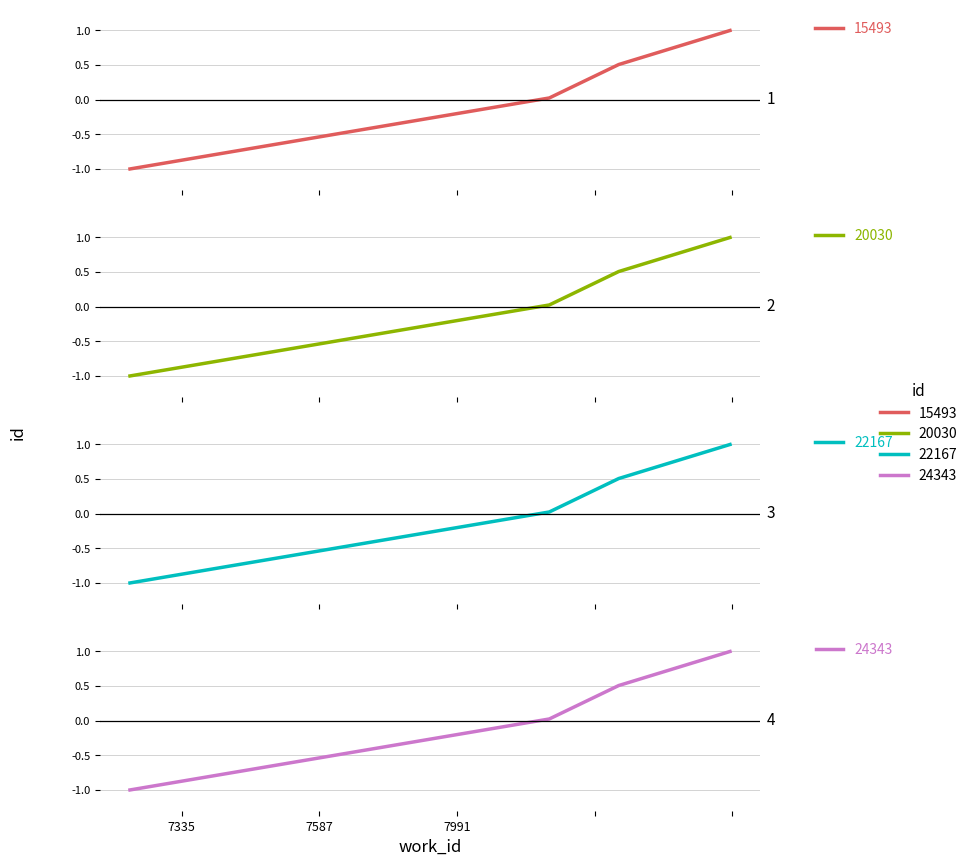

What is the sum of the values at 5813 and 7587?

-0.5